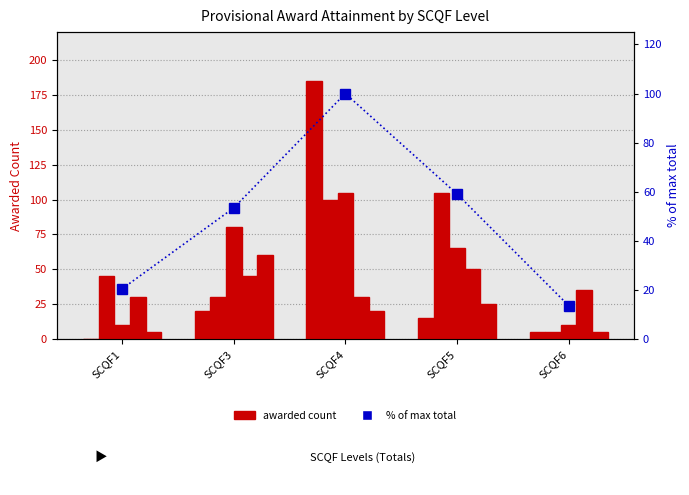

What is the difference between the second highest and minimum values in the Awarded Count 2021 series?

70.0